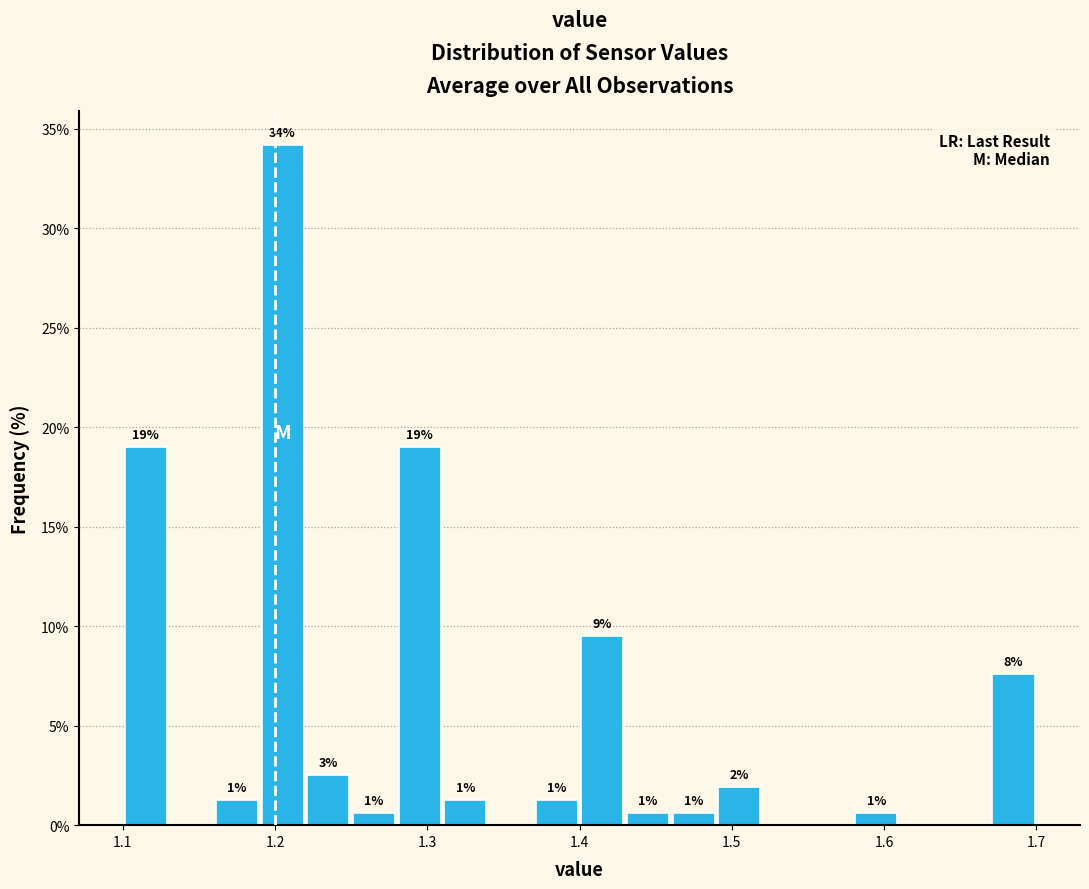

Around what value on the x-axis is the tallest bar? Give the approximate position of its centre, as read against the axis.

1.21